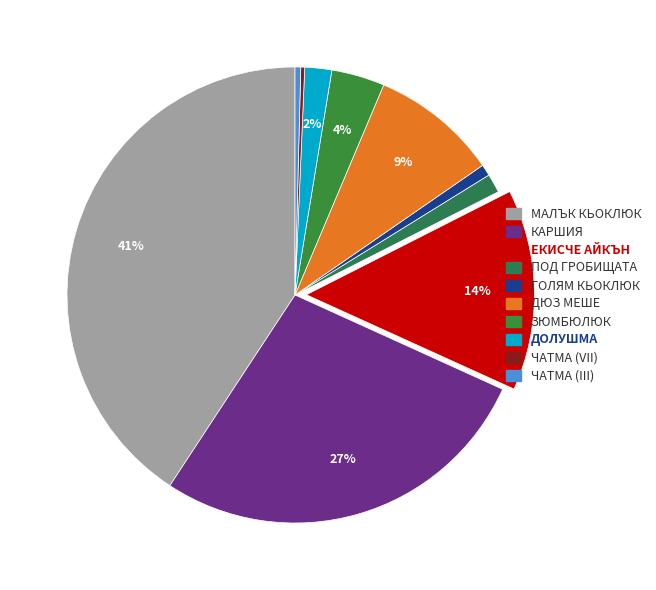

What is the smallest slice in the pie chart?

ЧАТМА (VII)